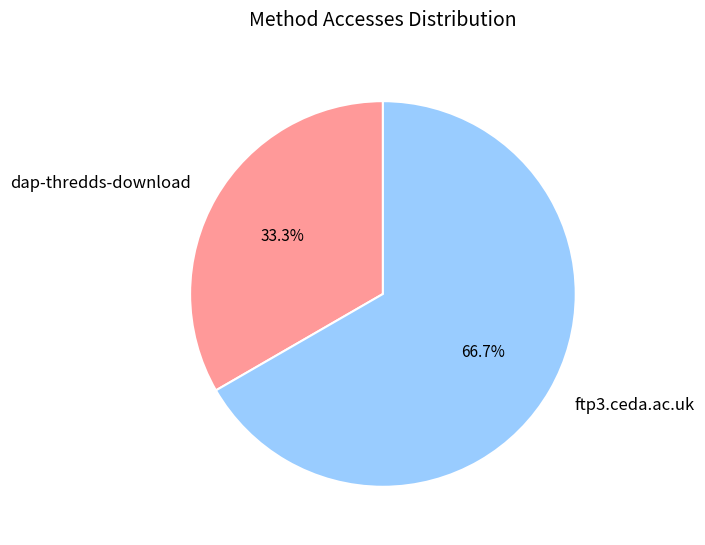

To the nearest percent, what is the difference between the largest and smallest slice percentages?

33%